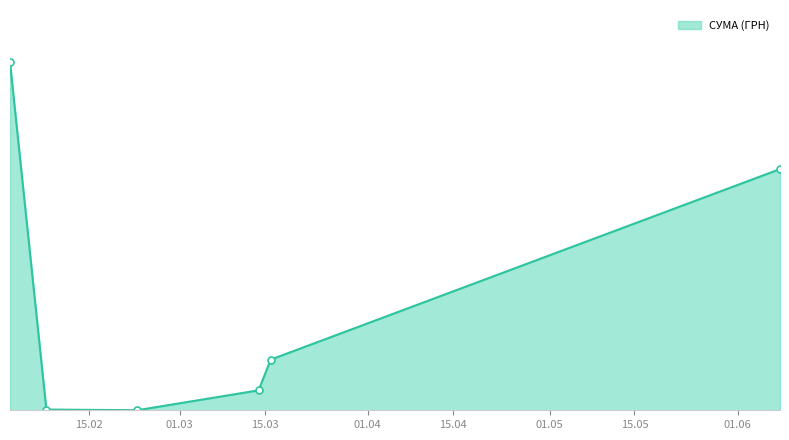

True or false: there are more than 1 points higher than both neighbors.

False